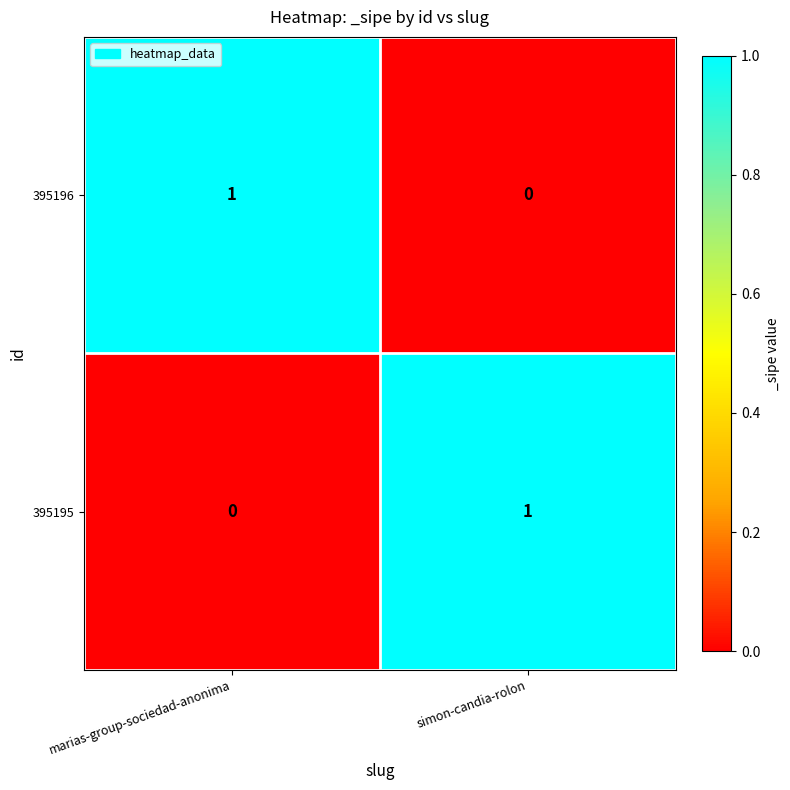

What is the difference between the highest and lowest values at marias-group-sociedad-anonima?

1